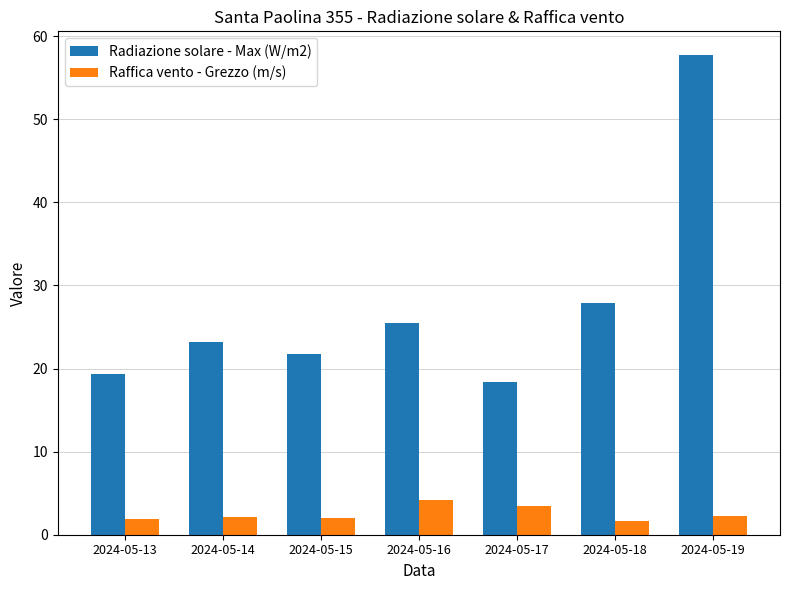

Which series has the largest range (max minus min)?

Radiazione solare - Max (W/m2)